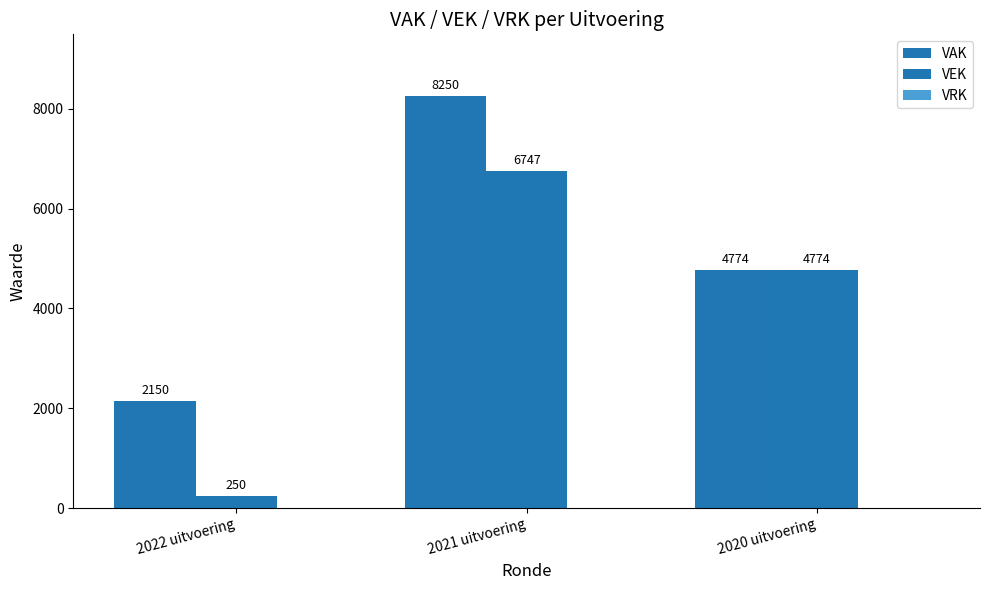

What is the difference between the highest and lowest values at 2022 uitvoering?

1900